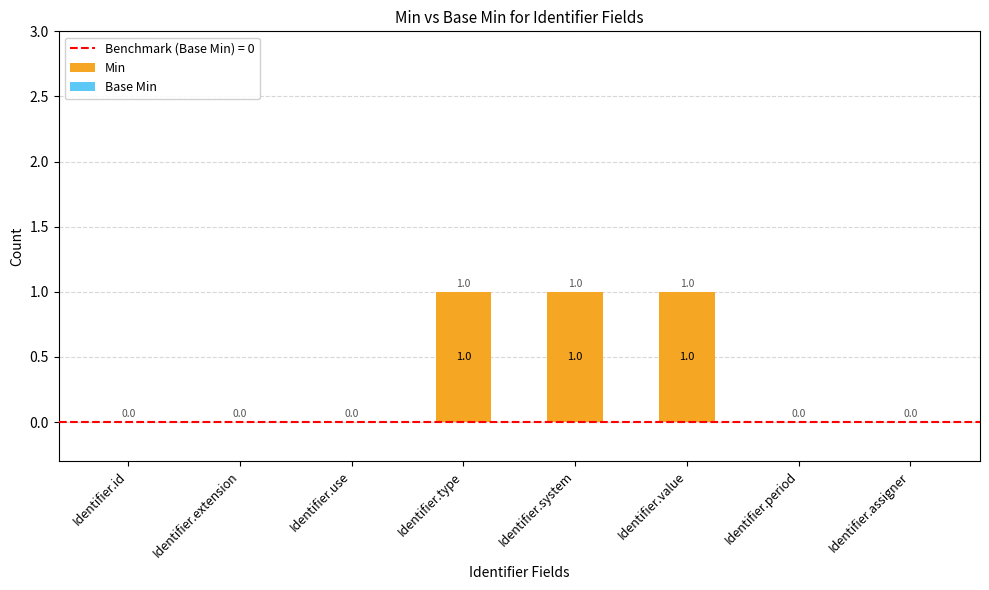

How many values are between 0 and 1?

8